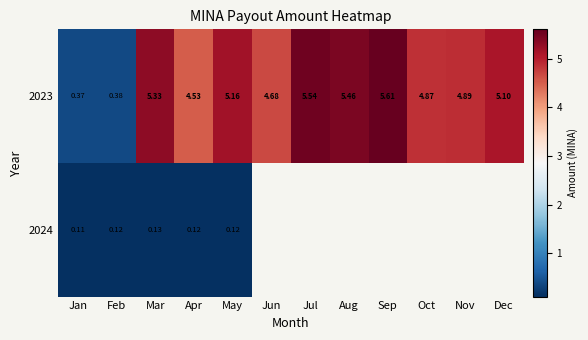

True or false: 2024 has a value of 0.2 at Apr.

False